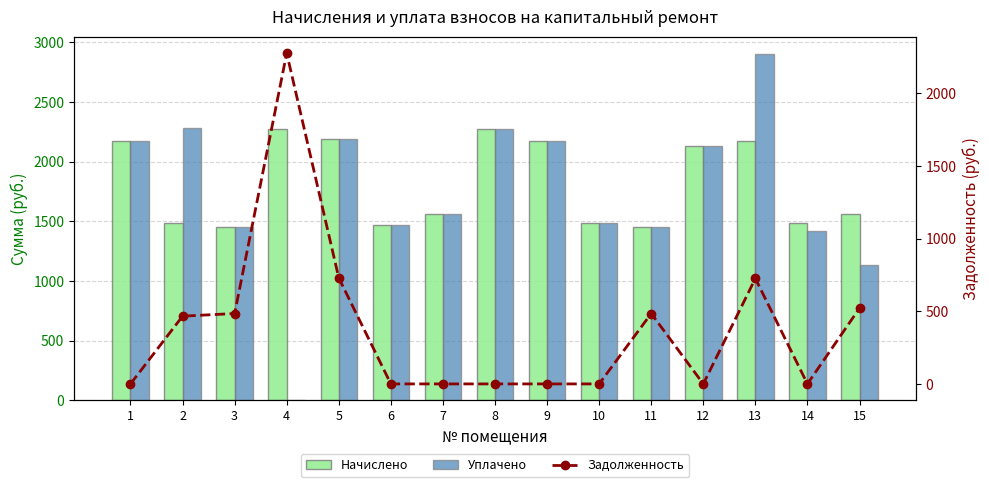

How many data points in Задолженность are above 0?

7